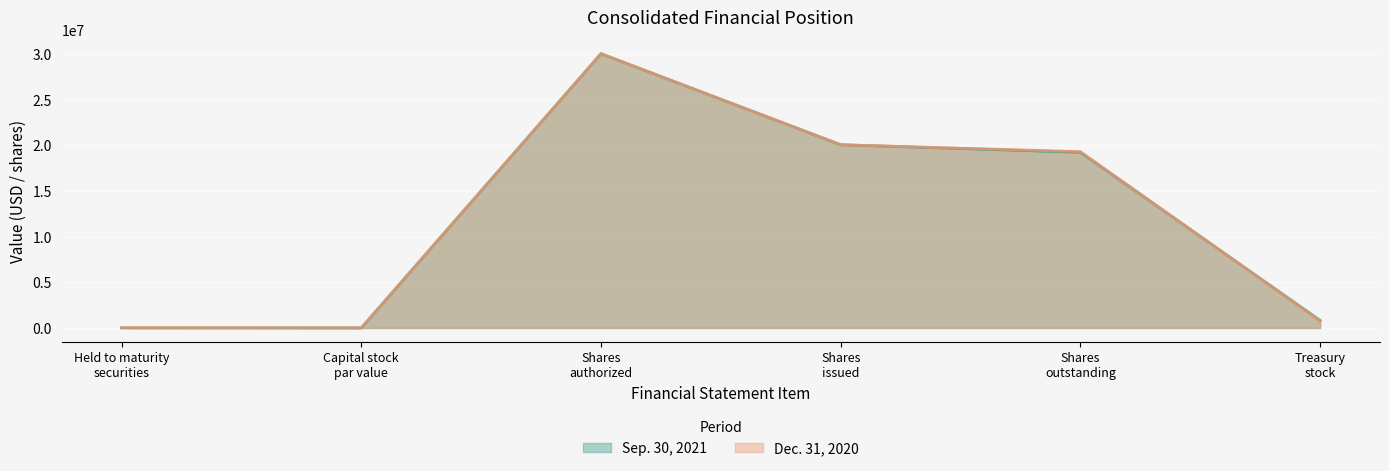

Is the value of Dec. 31, 2020 at Shares
issued greater than the value of Sep. 30, 2021 at Shares
issued?

No